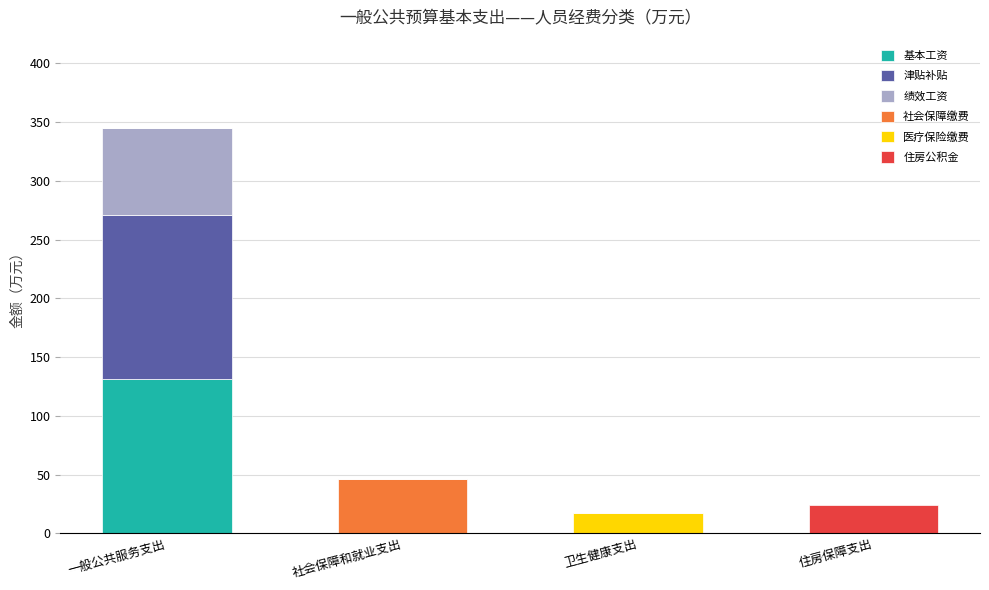

At which category is the sum across all series the highest?

一般公共服务支出